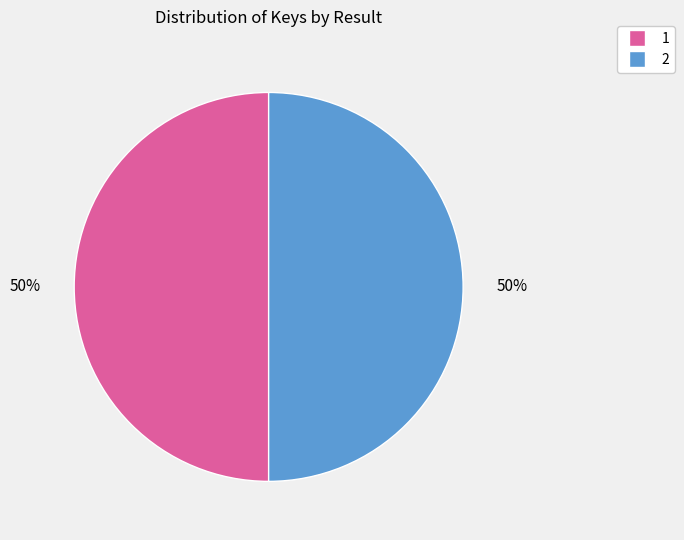

The 2 slice represents 44% of the pie. True or false?

False